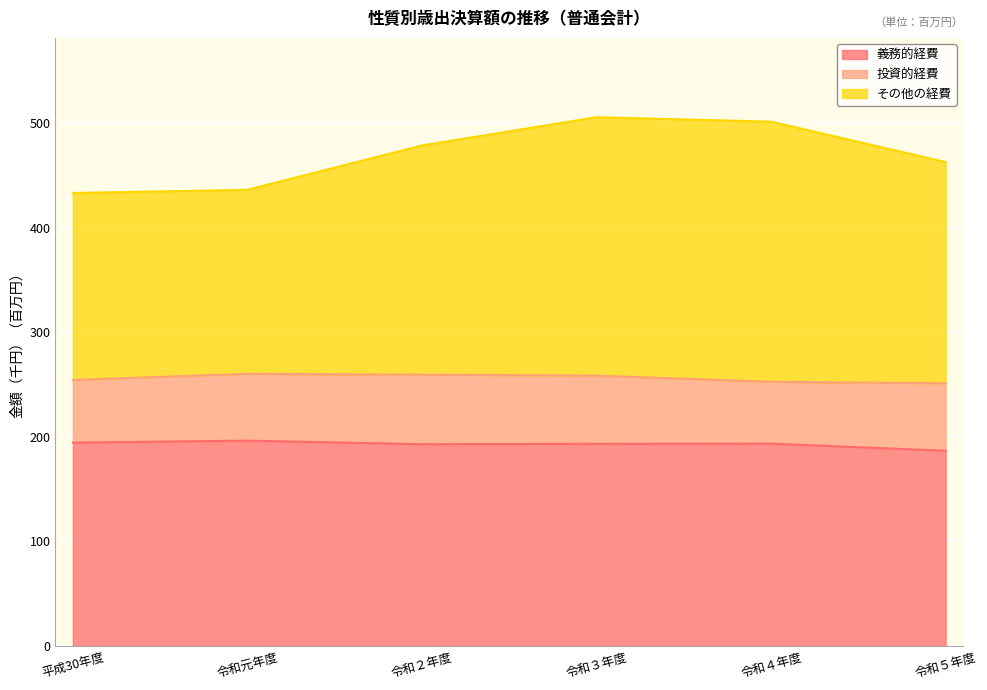

At which category is the sum across all series the highest?

令和３年度